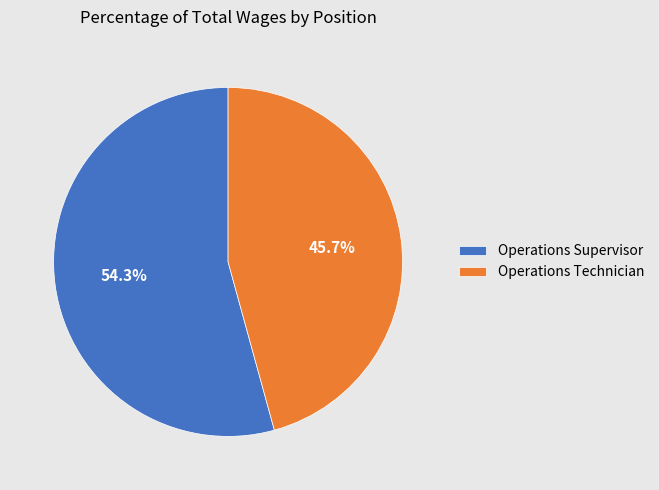

What is the smallest slice in the pie chart?

Operations Technician